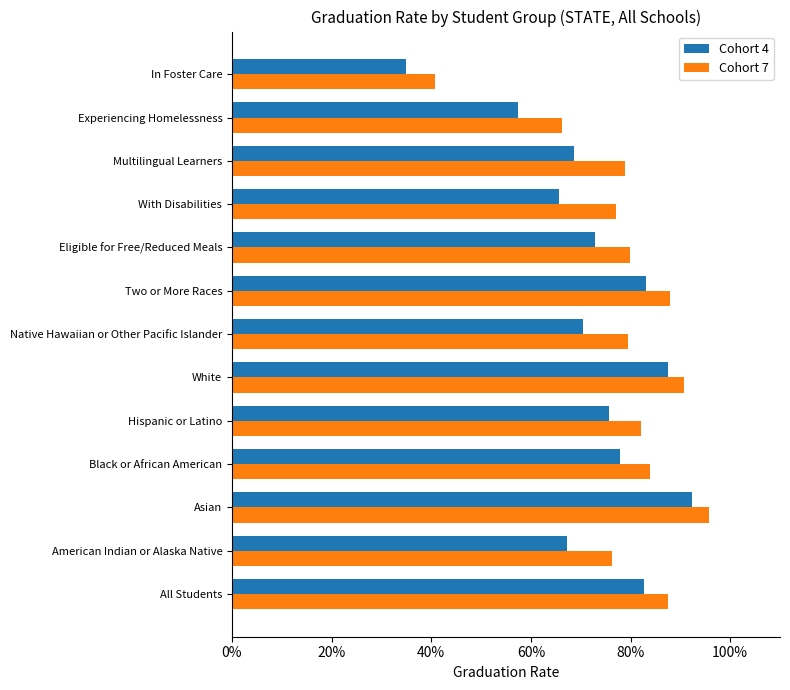

What are all the series names shown in the legend?

Cohort 4, Cohort 7